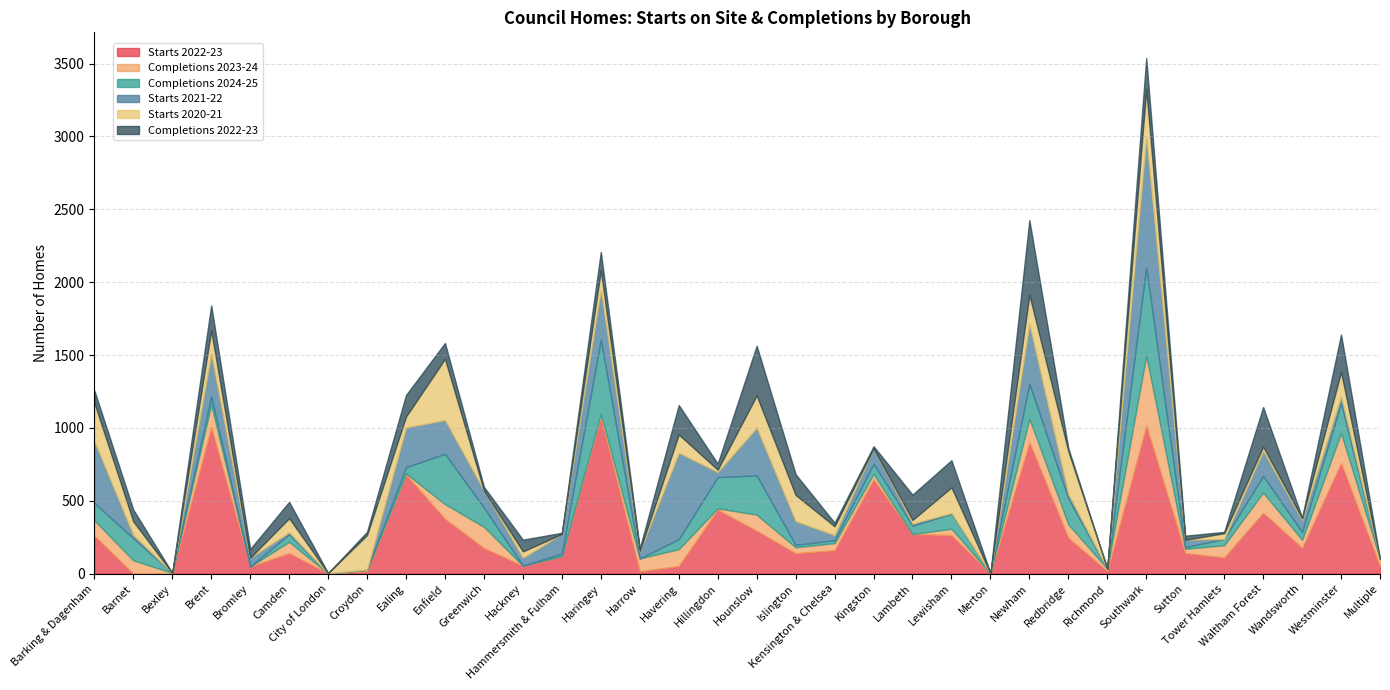

How many values in the Starts 2020-21 series exceed 61?

16